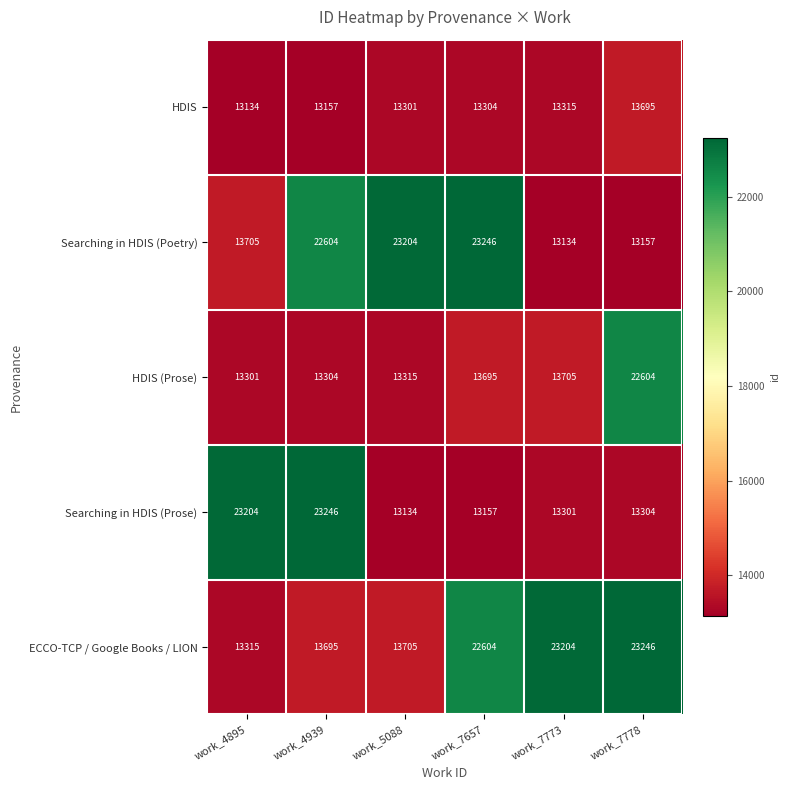

Reading left to right, transcribe all the data shown in this chart.

HDIS: work_4895=13134	work_4939=13157	work_5088=13301	work_7657=13304	work_7773=13315	work_7778=13695
Searching in HDIS (Poetry): work_4895=13705	work_4939=22604	work_5088=23204	work_7657=23246	work_7773=13134	work_7778=13157
HDIS (Prose): work_4895=13301	work_4939=13304	work_5088=13315	work_7657=13695	work_7773=13705	work_7778=22604
Searching in HDIS (Prose): work_4895=23204	work_4939=23246	work_5088=13134	work_7657=13157	work_7773=13301	work_7778=13304
ECCO-TCP / Google Books / LION: work_4895=13315	work_4939=13695	work_5088=13705	work_7657=22604	work_7773=23204	work_7778=23246